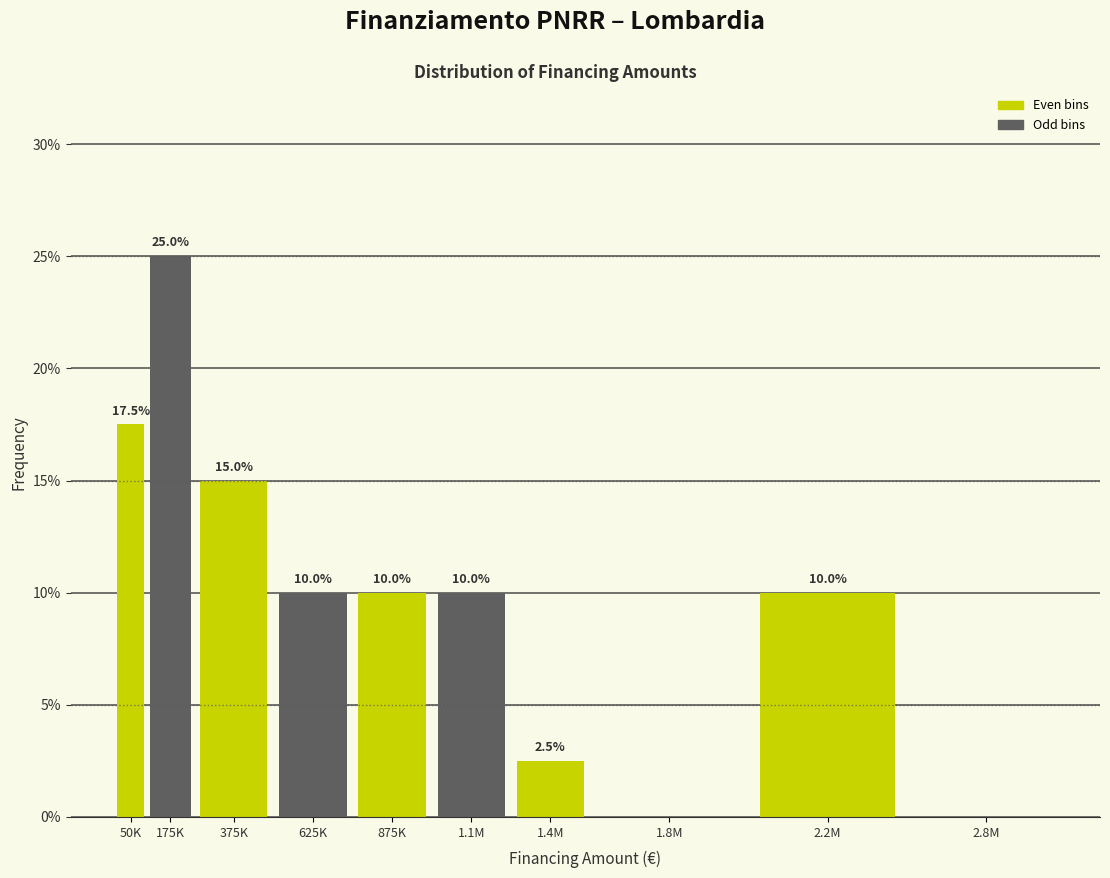

Reading left to right, what are all the values shown in this chart?

50K=17.5	175K=25.0	375K=15.0	625K=10.0	875K=10.0	1.1M=10.0	1.4M=2.5	1.8M=0.0	2.2M=10.0	2.8M=0.0